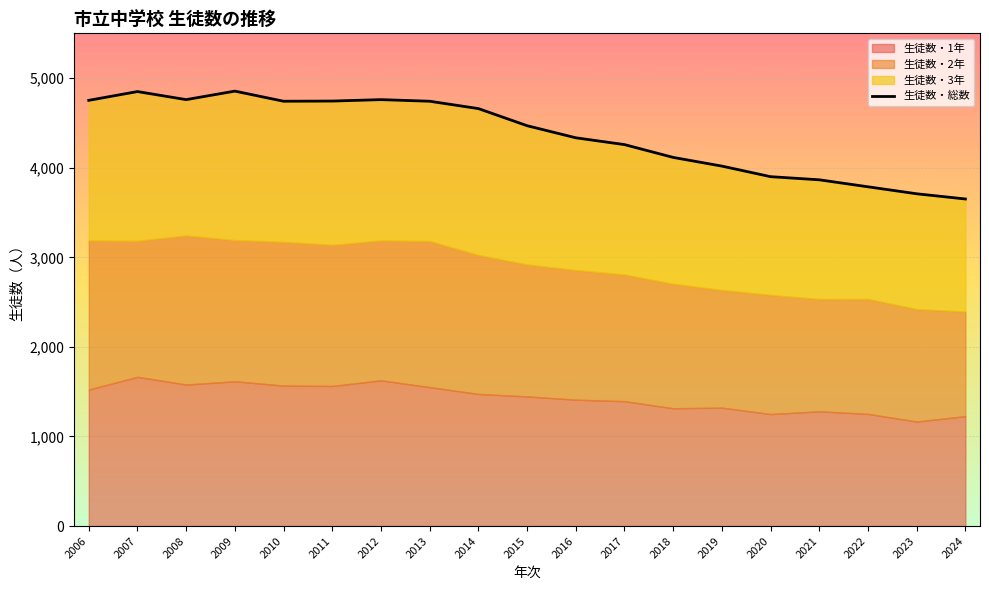

How many values in the 生徒数・3年 series are below 1516?

9